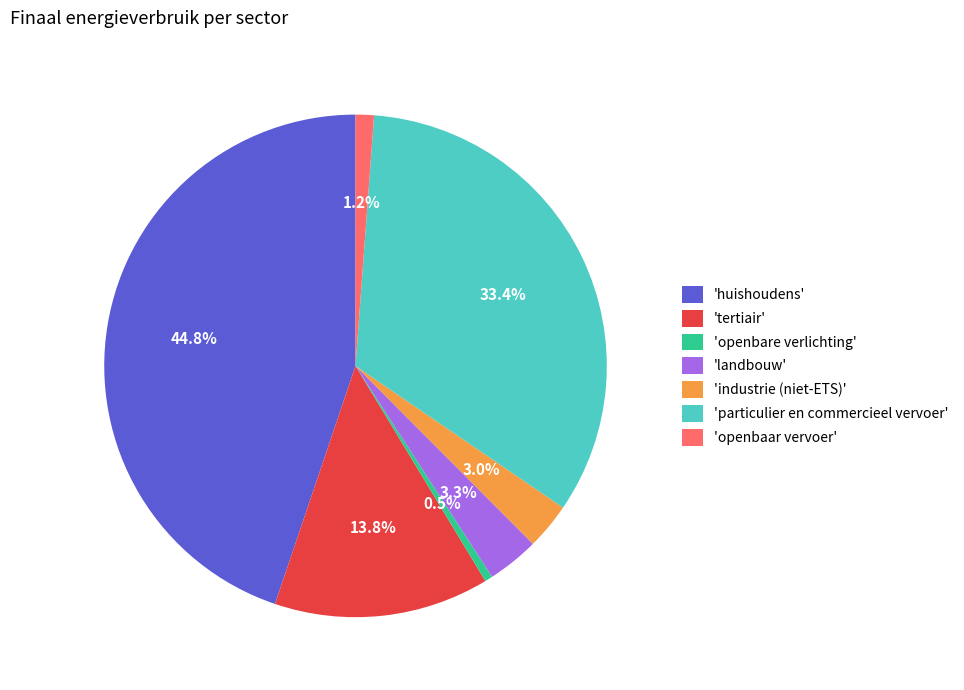

Does any single category account for the majority?

No